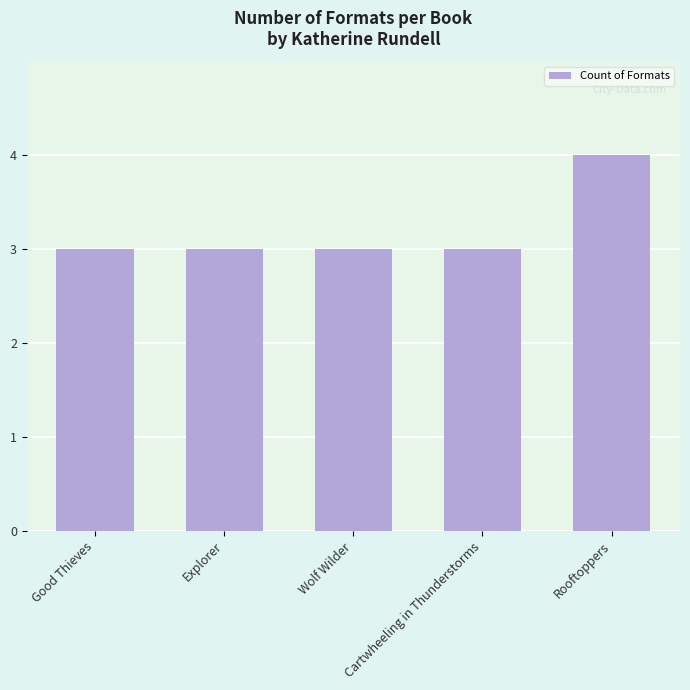

Read the value at Rooftoppers.

4